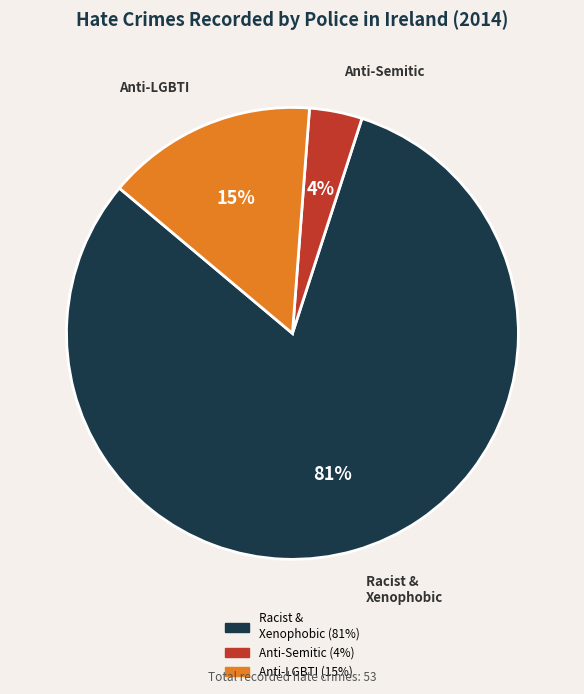

Is it true that Anti-LGBTI is 25% of the pie?

False